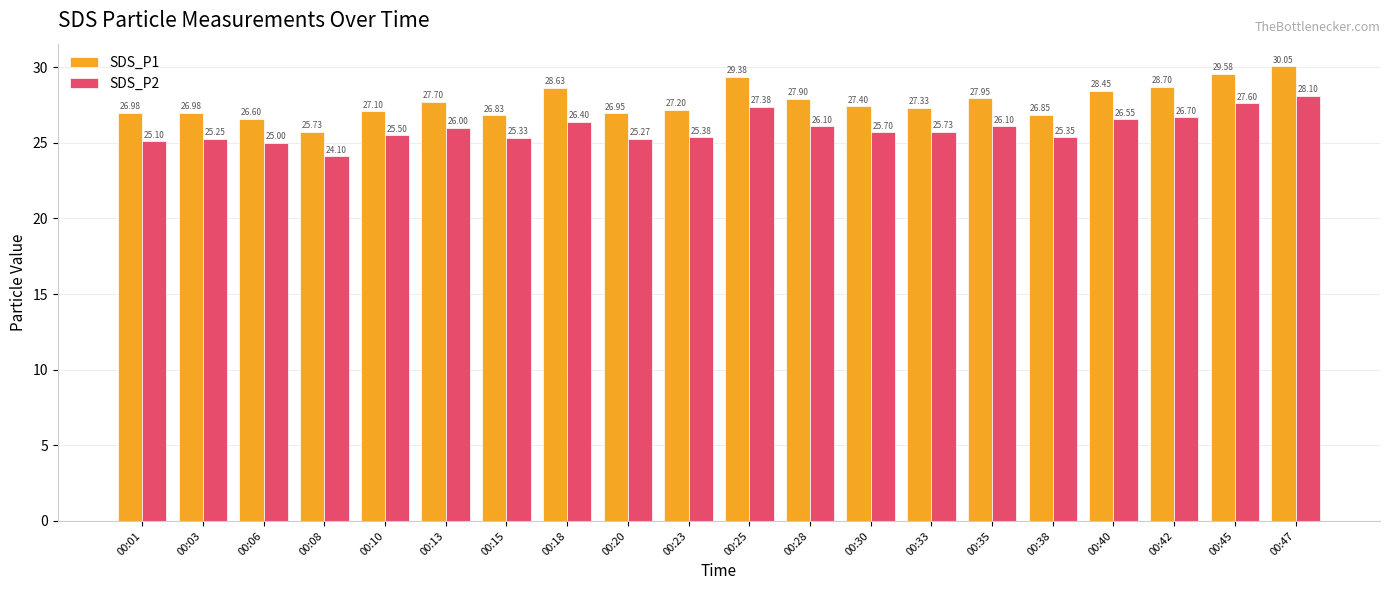

At which label does SDS_P1 first exceed 27?

00:10